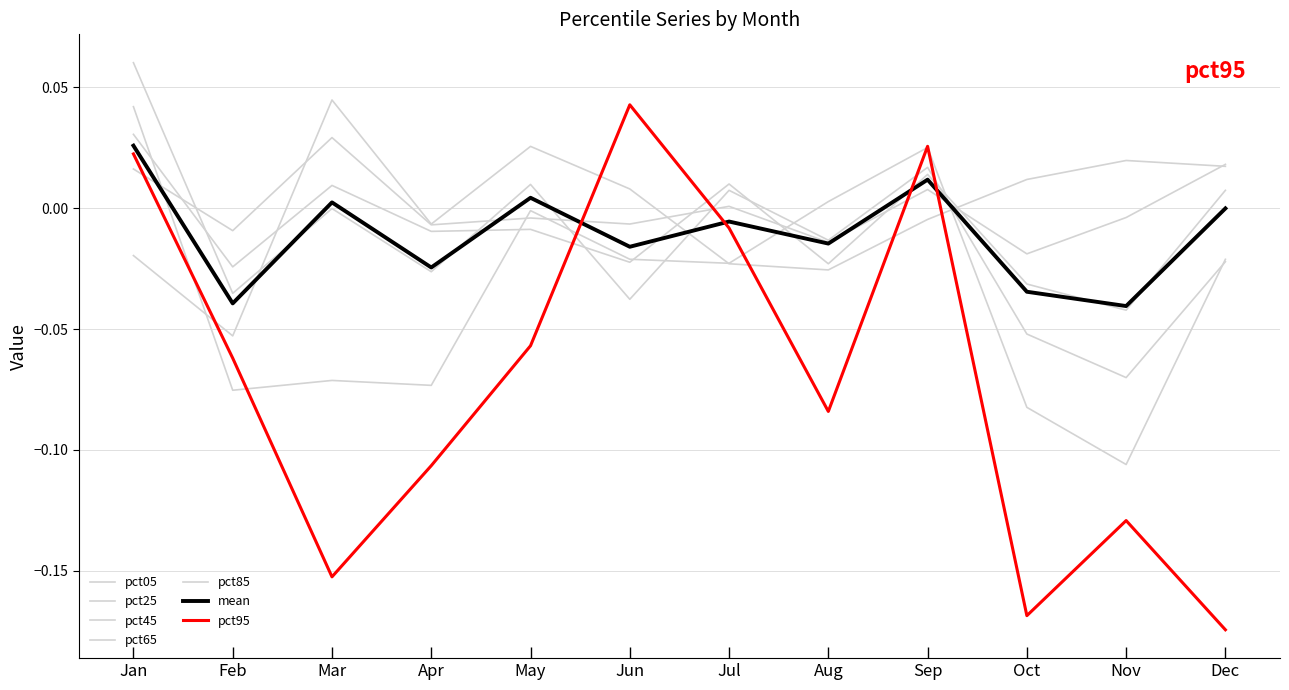

Count the number of data series in this chart.

7